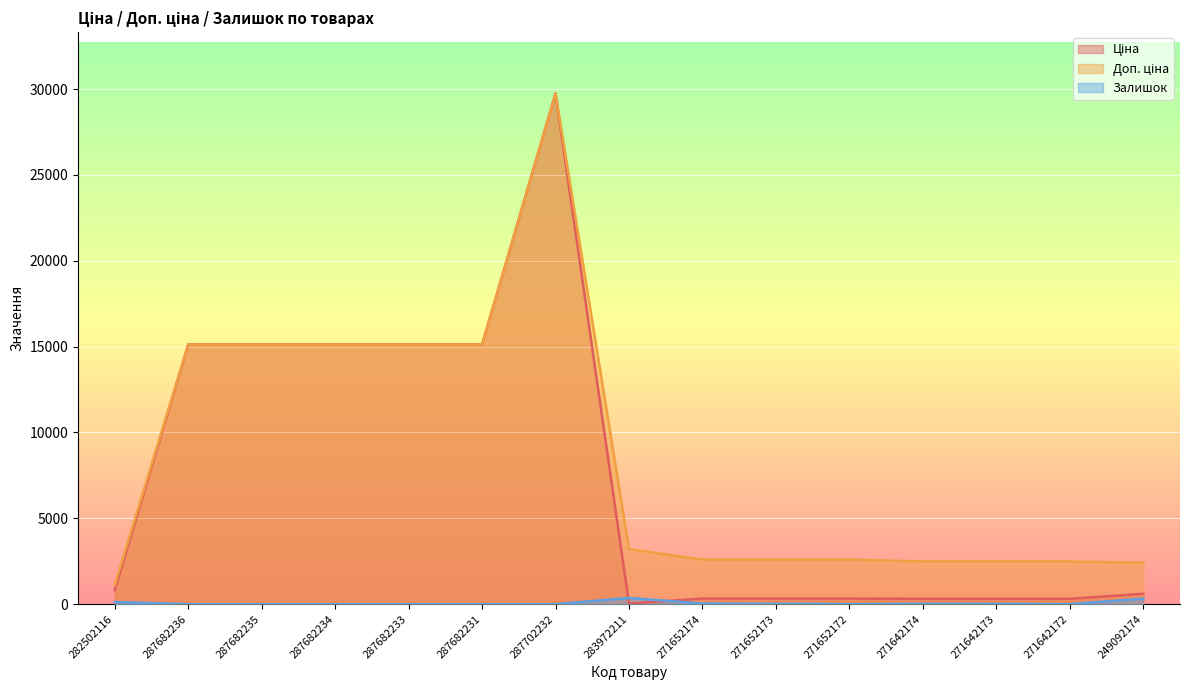

Is the value of Ціна at 282502116 greater than the value of Залишок at 271652172?

Yes